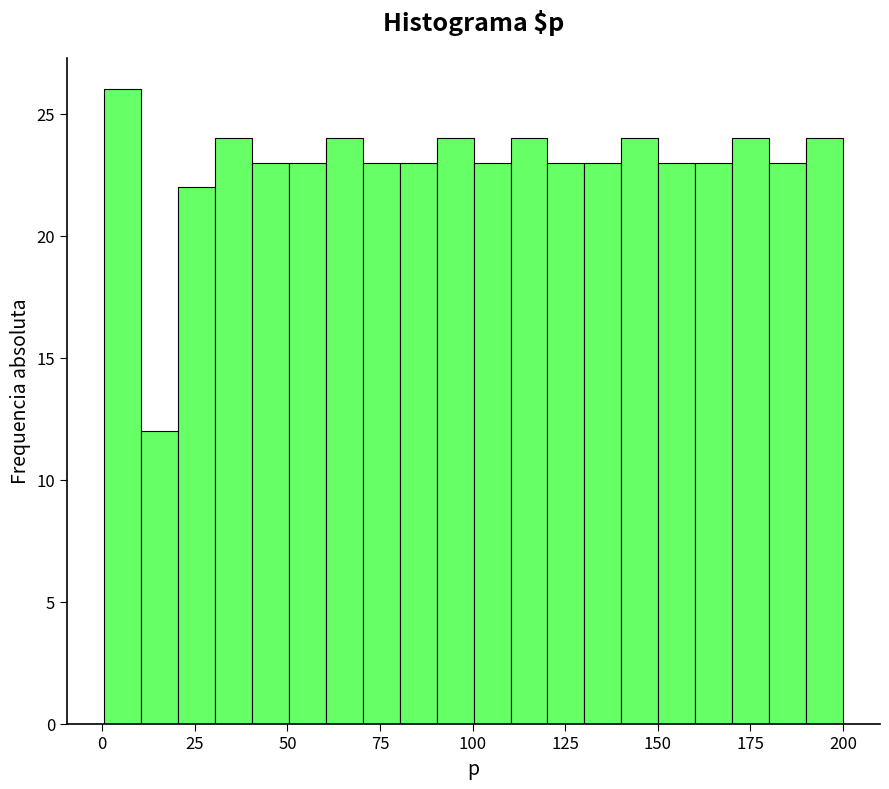

Read against the x-axis, roughly where is the centre of the tallest bar?

5